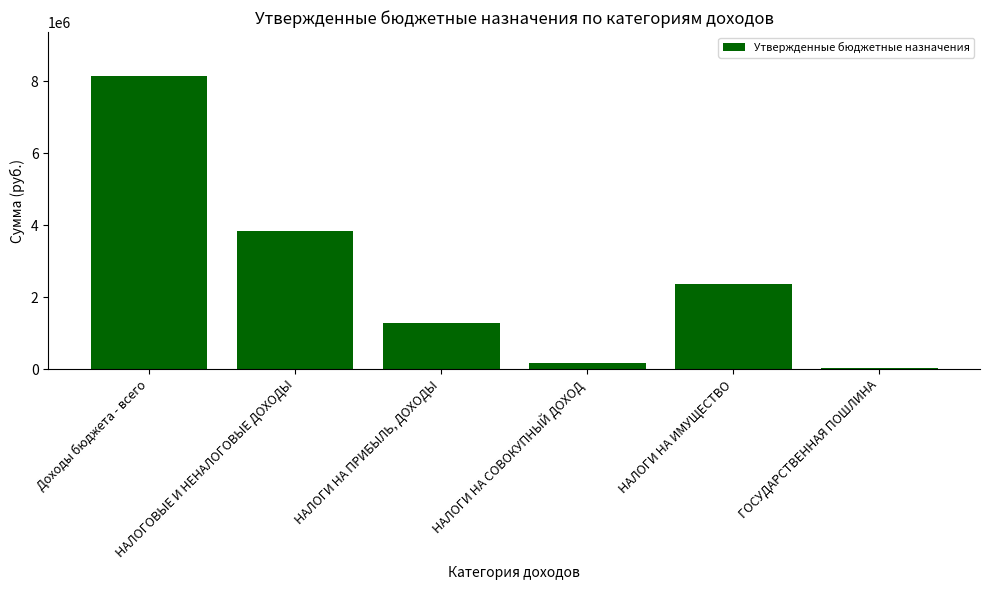

Count the number of categories in the chart.

6